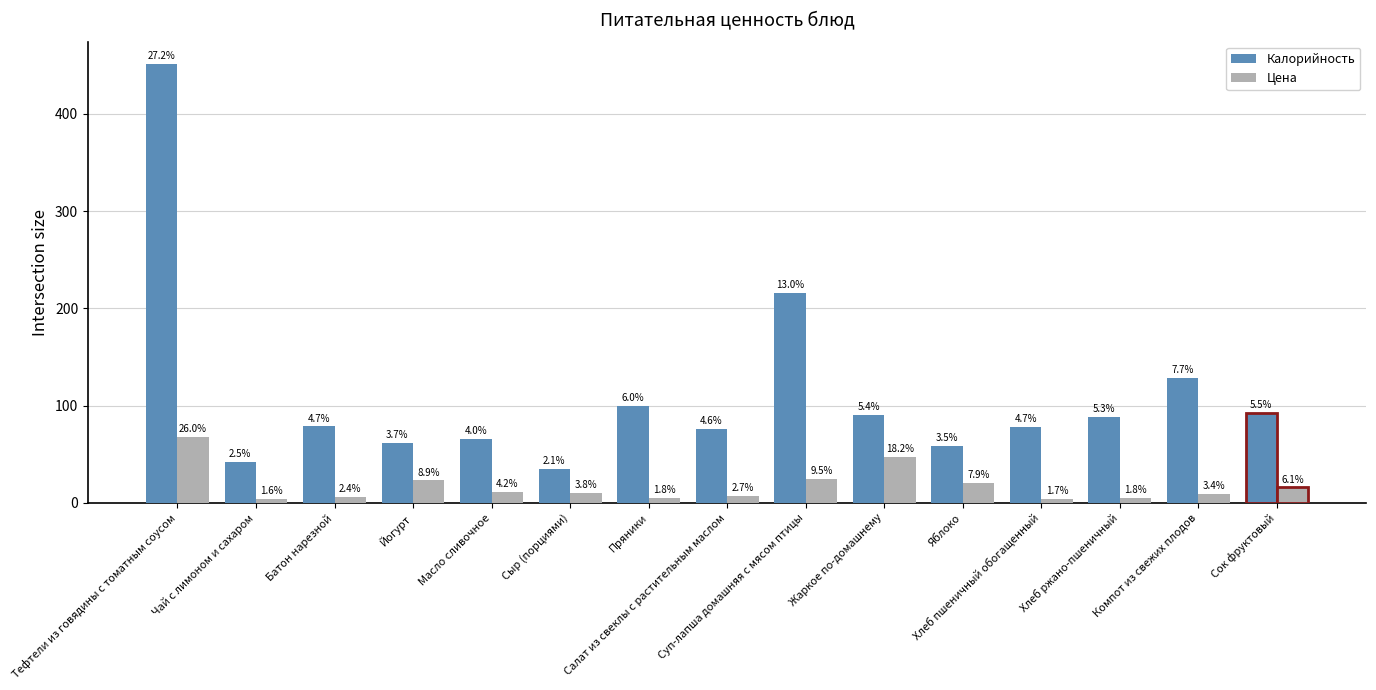

What is the maximum value shown in the chart?

451.9